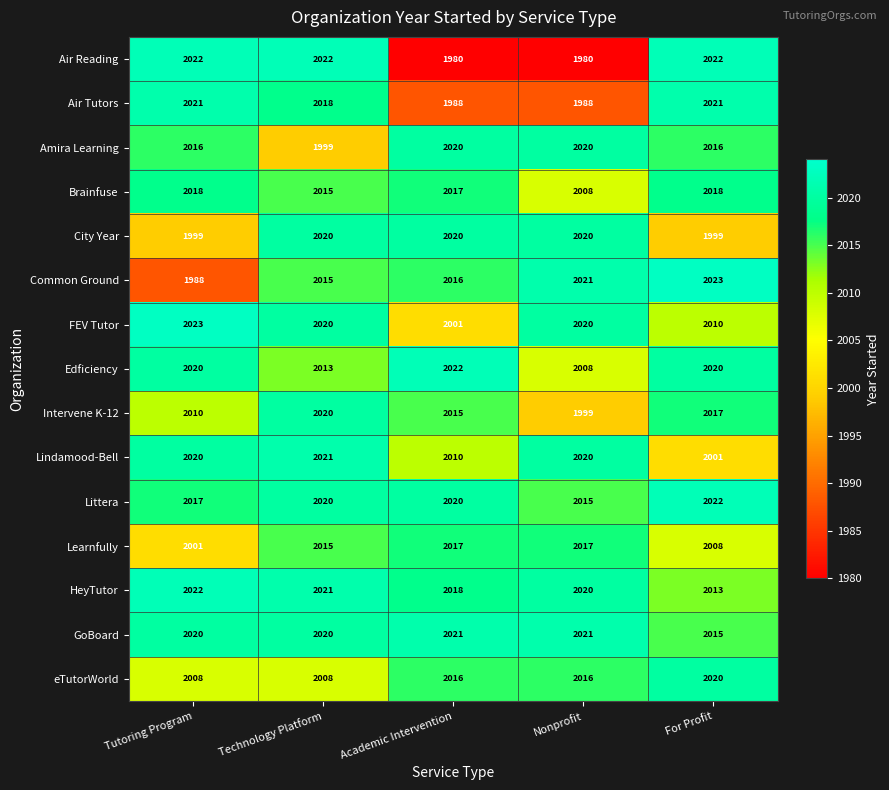

At how many categories does at least one series exceed 2012?

5